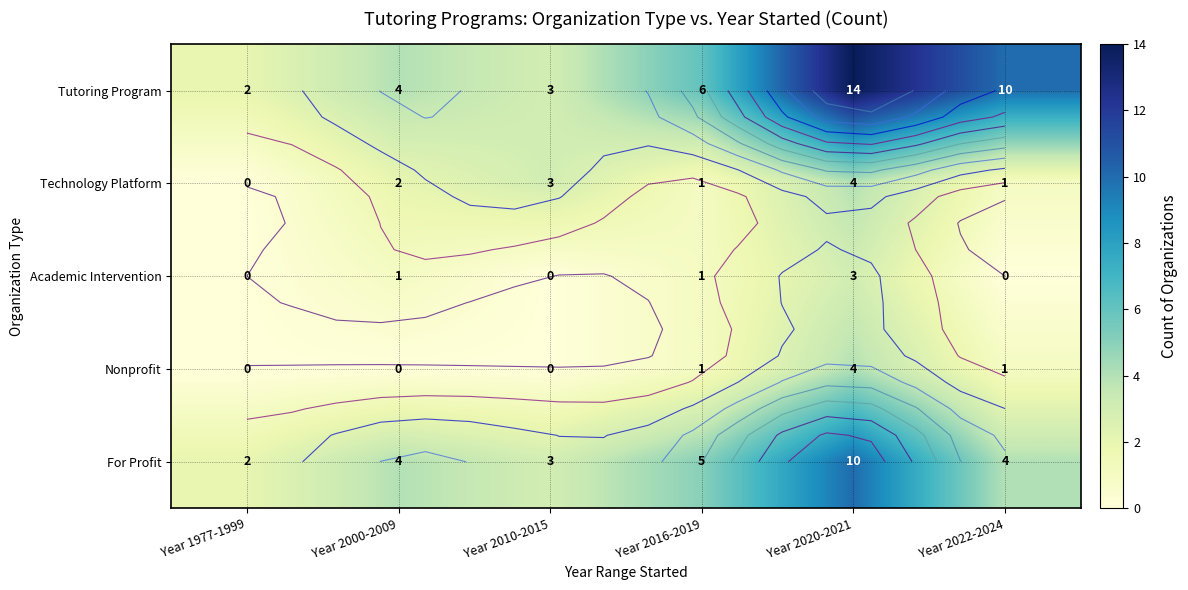

At which category does the chart reach its peak across all series?

Year 2020-2021